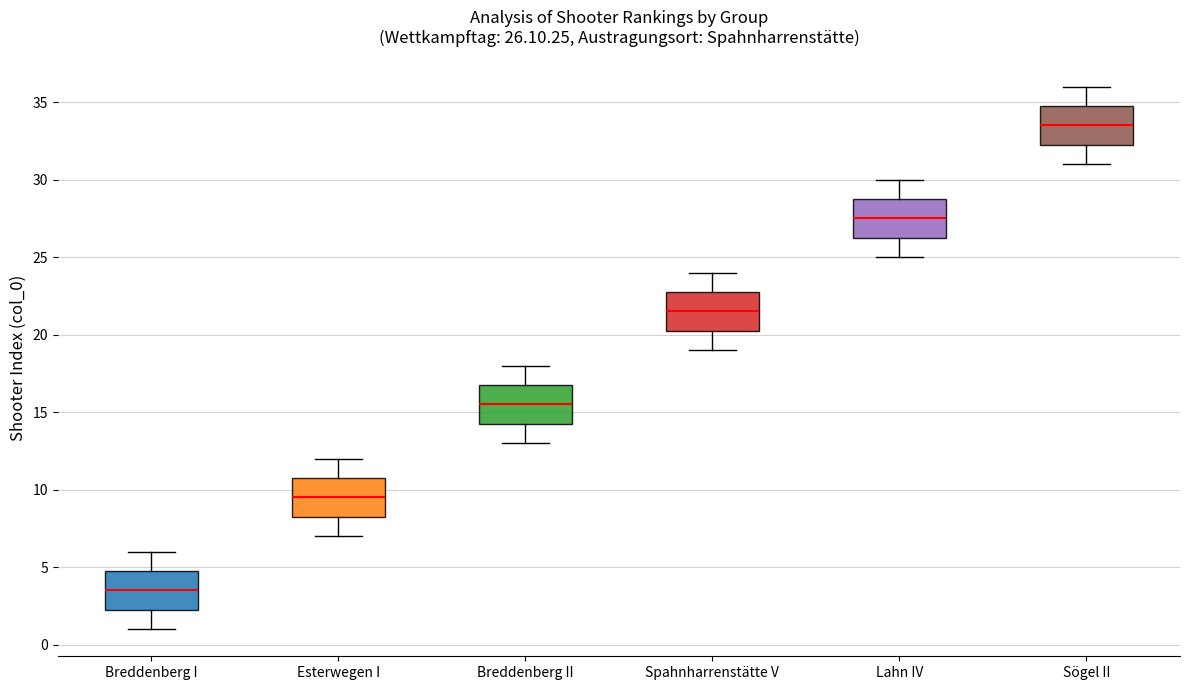

Which box has the highest median line?

Sögel II